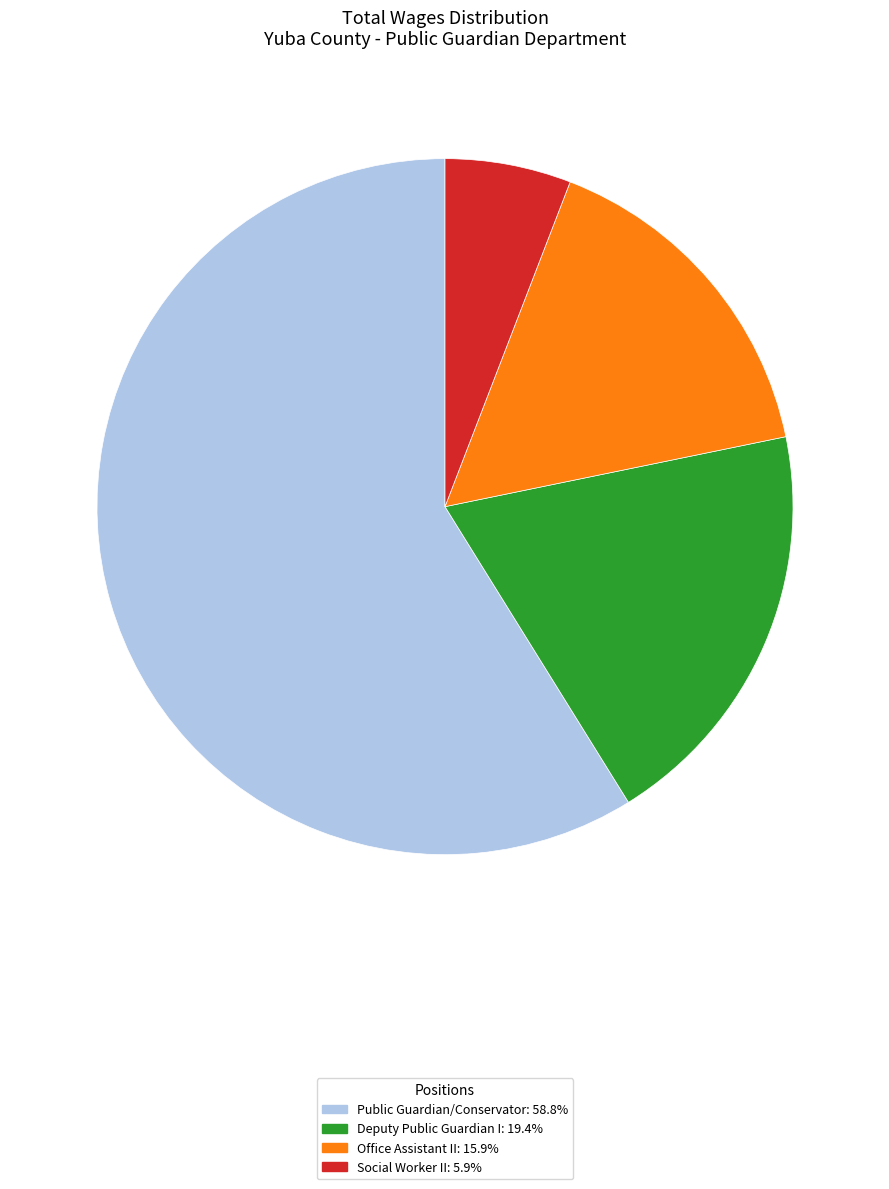

Is the sum of Public Guardian/Conservator: 58.8% and Office Assistant II: 15.9% greater than half?

Yes